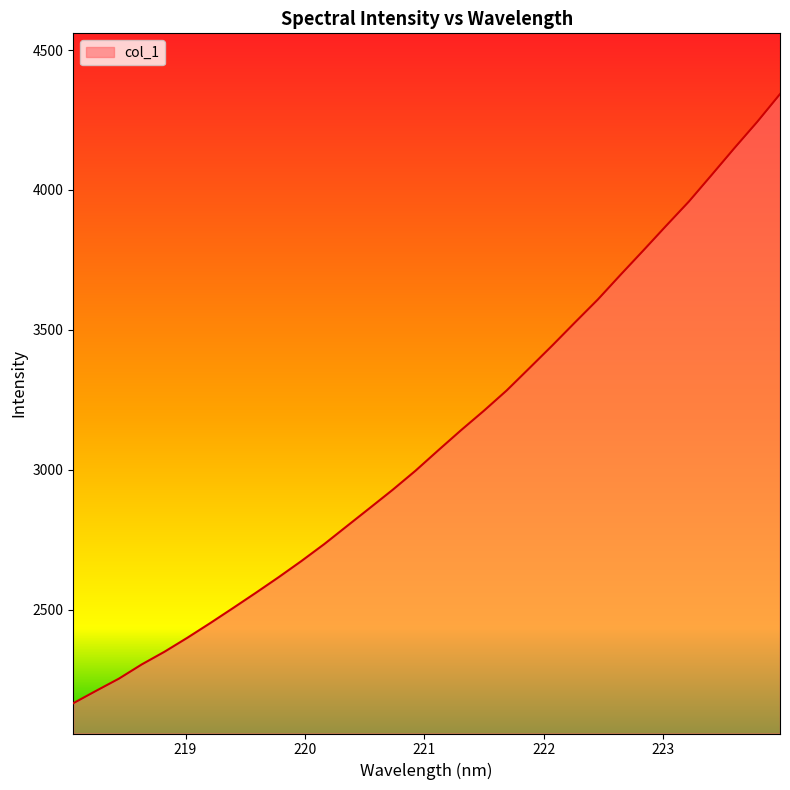

What is the greatest value displayed?

4342.8